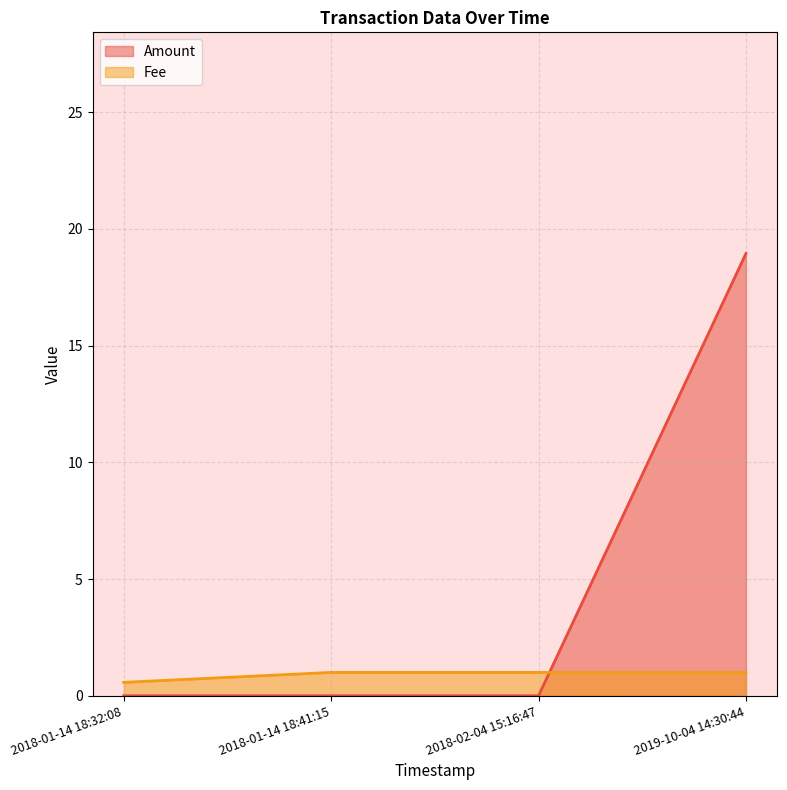

Does the chart have visible grid lines?

Yes